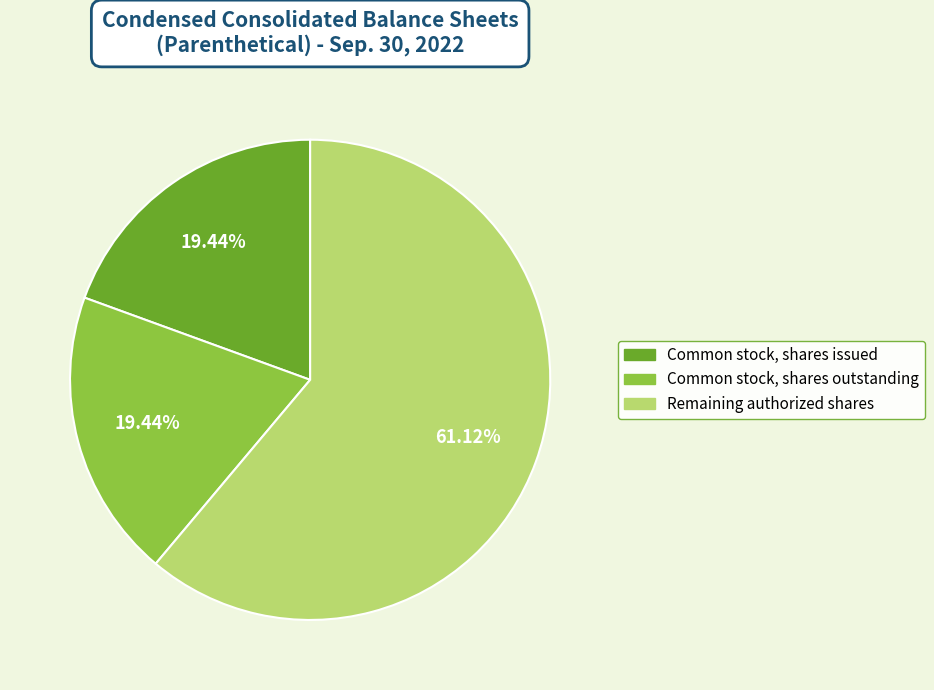

Does any single category account for the majority?

Yes